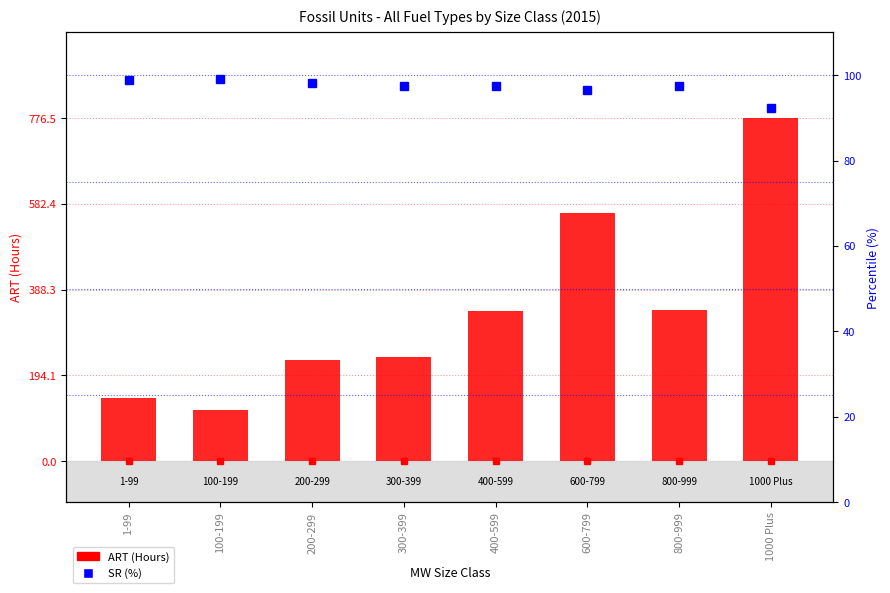

Which series has the largest total across all categories?

ART (Hours)